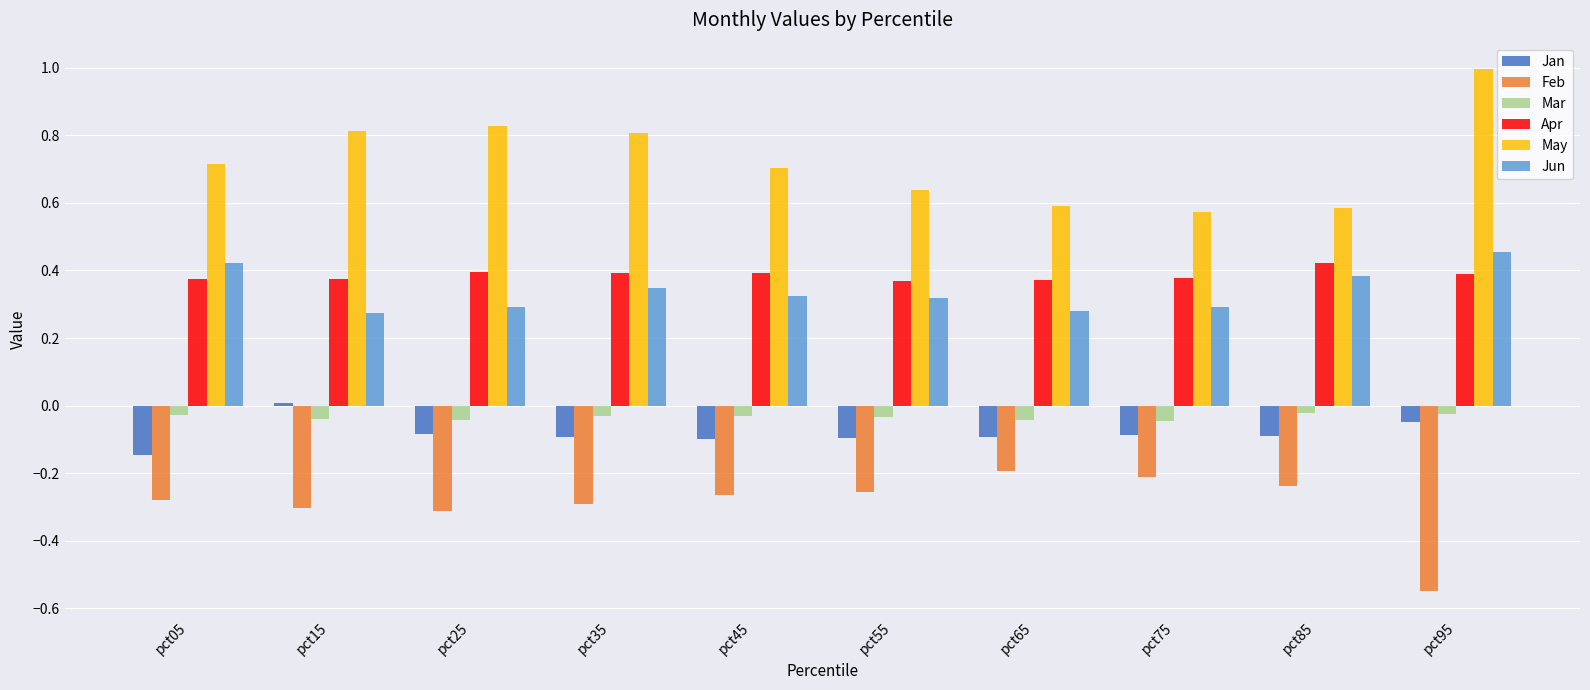

Which category has the lowest value in the Jan series?

pct05